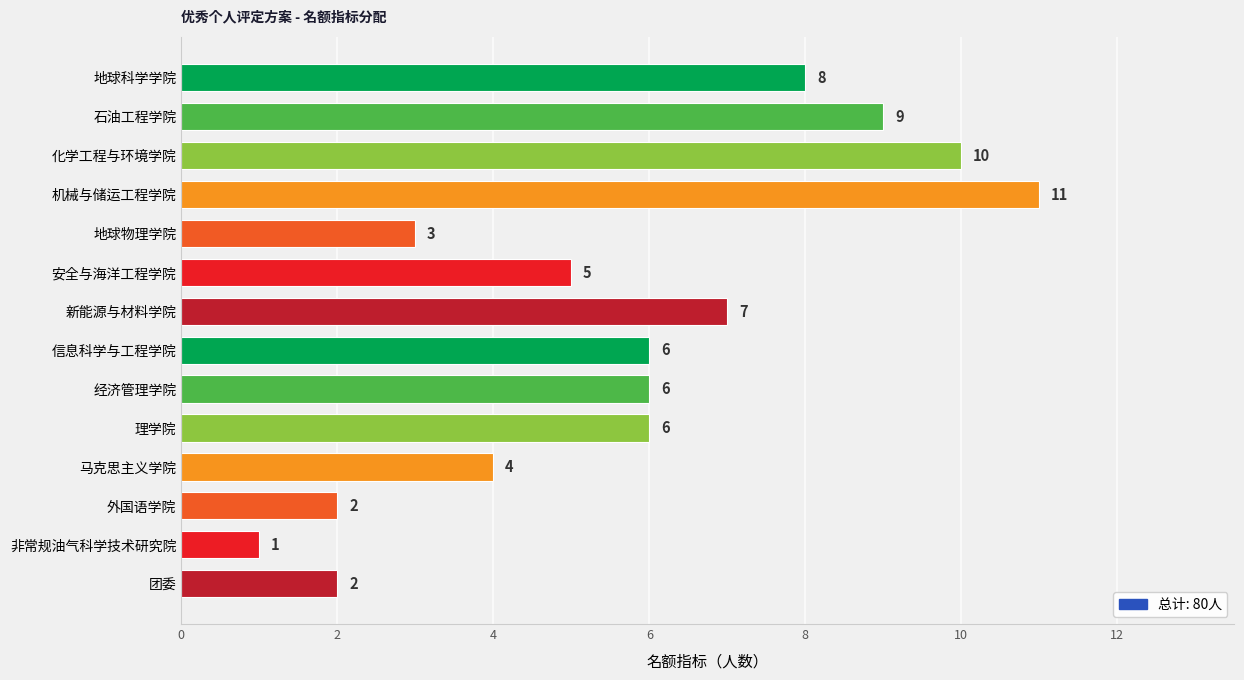

Reading bottom to top, extract all data points from this chart.

2	1	2	4	6	6	6	7	5	3	11	10	9	8